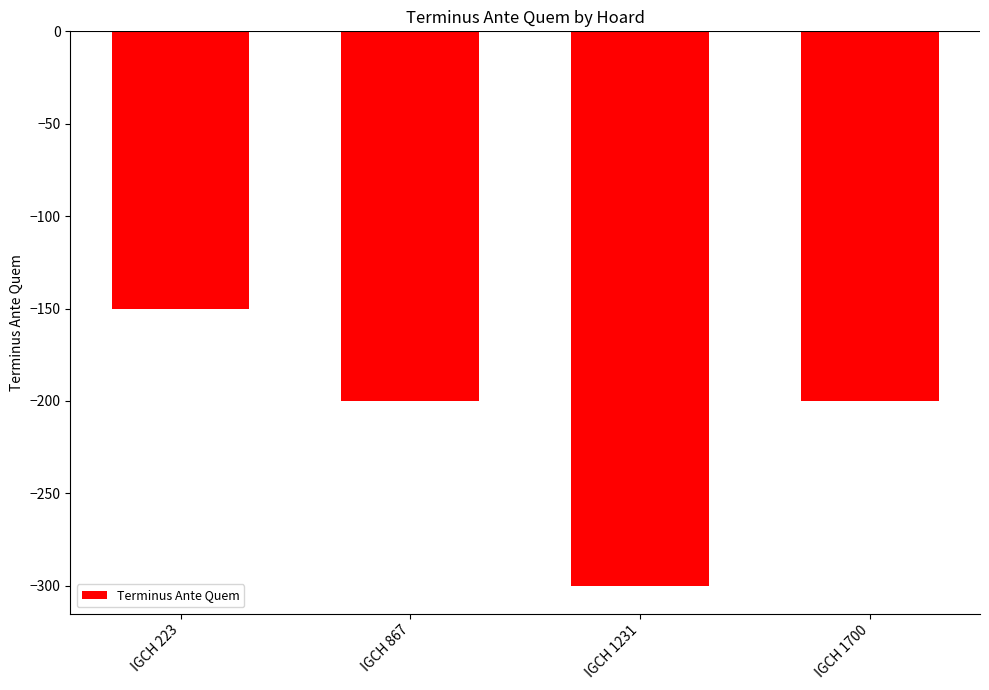

What is the approximate value at IGCH 223, to the nearest 5?

-150